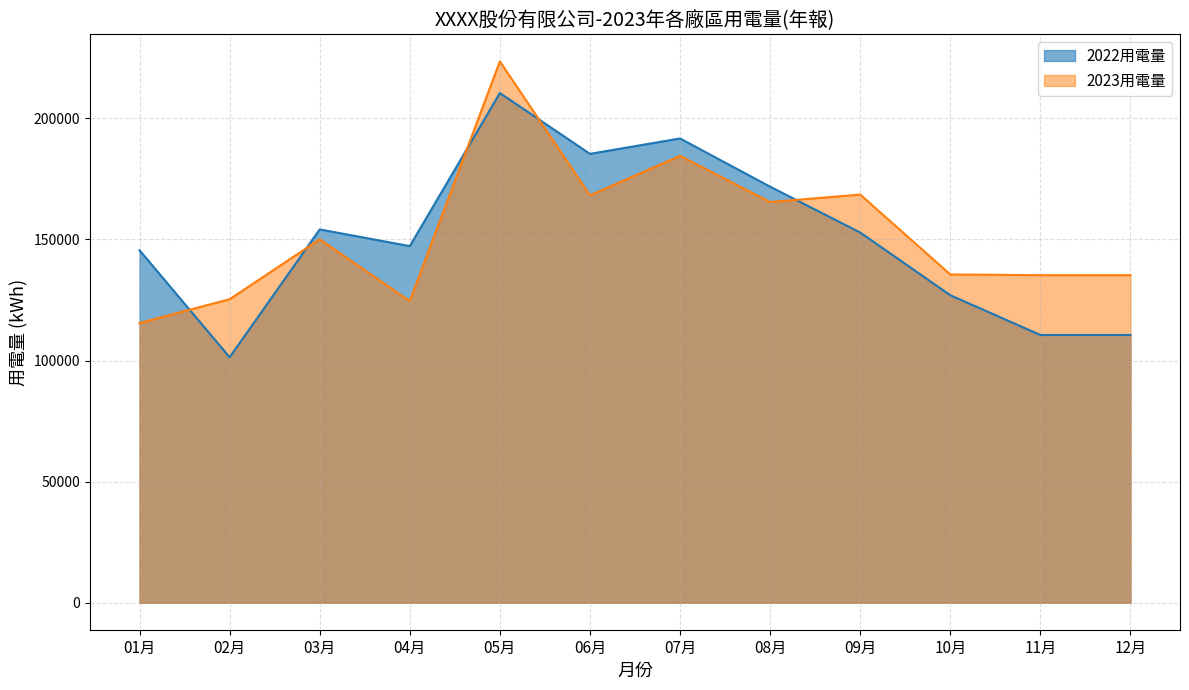

What is the greatest value displayed?

223541.0